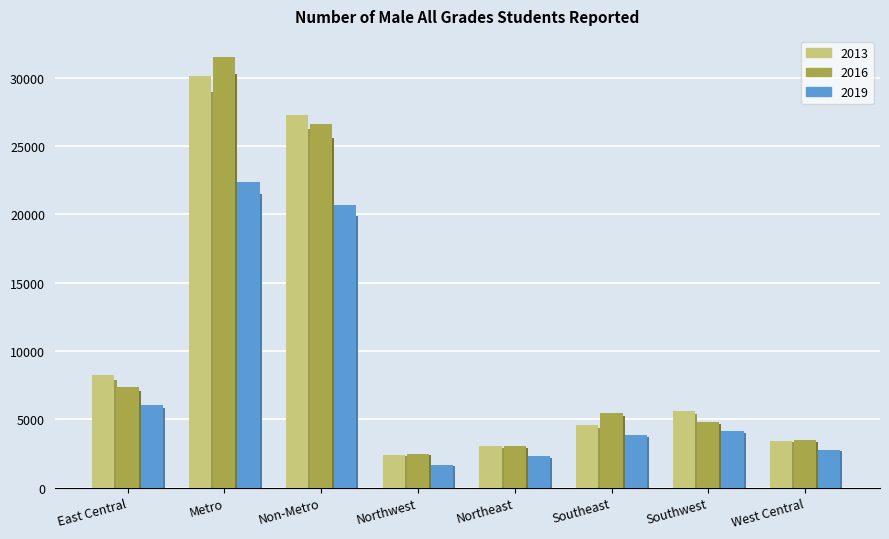

What is the sum of the 2019 values at Southeast and Northwest?

5284